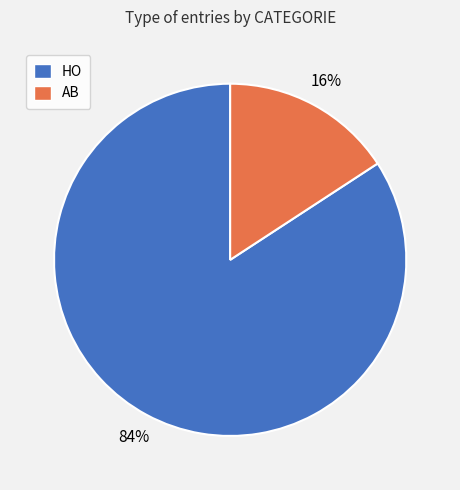

To the nearest percent, what is the difference between the largest and smallest slice percentages?

68%